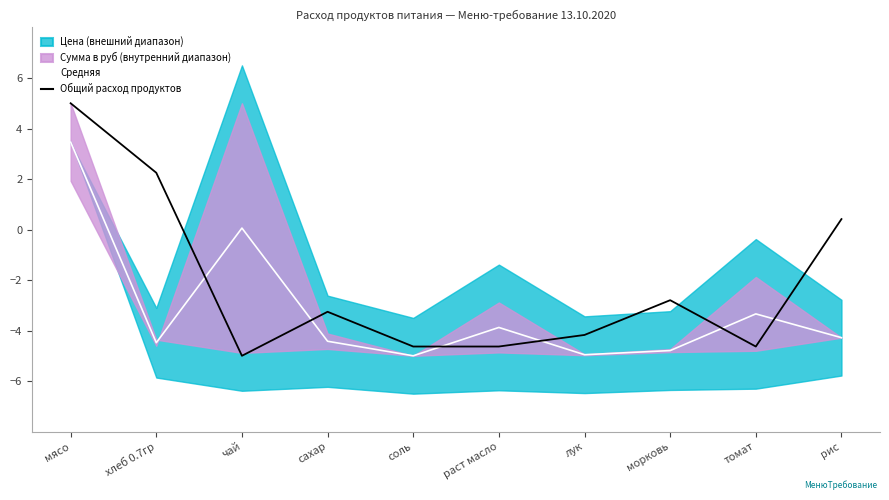

What is the approximate value of Общий расход продуктов at сахар?

-3.3